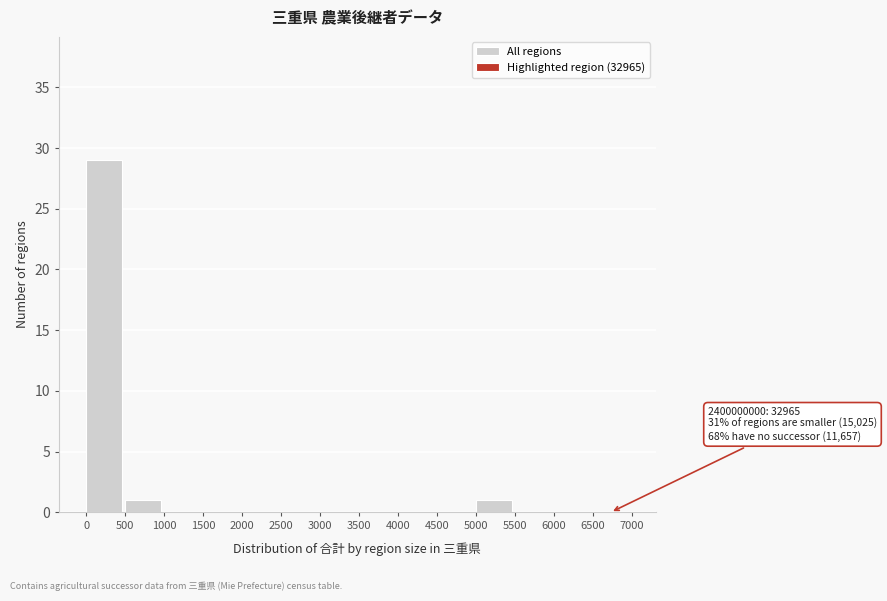

Which range on the x-axis has the tallest bar?

0 to 500